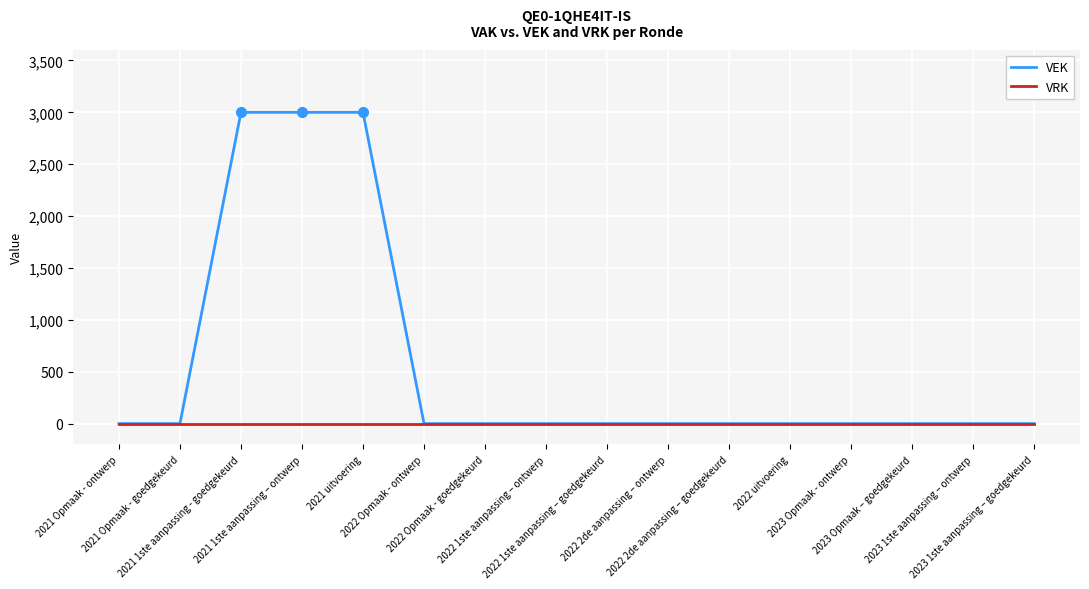

Which series has the largest total across all categories?

VEK